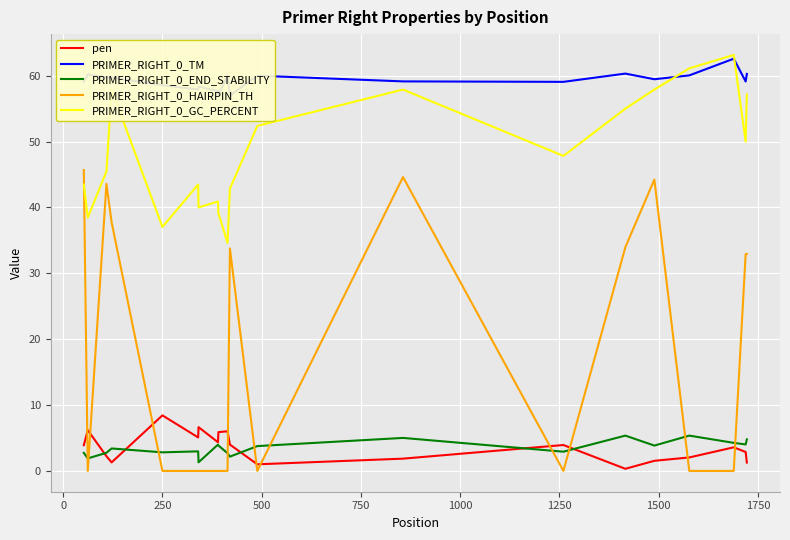

Which series has the widest spread of values?

PRIMER_RIGHT_0_HAIRPIN_TH